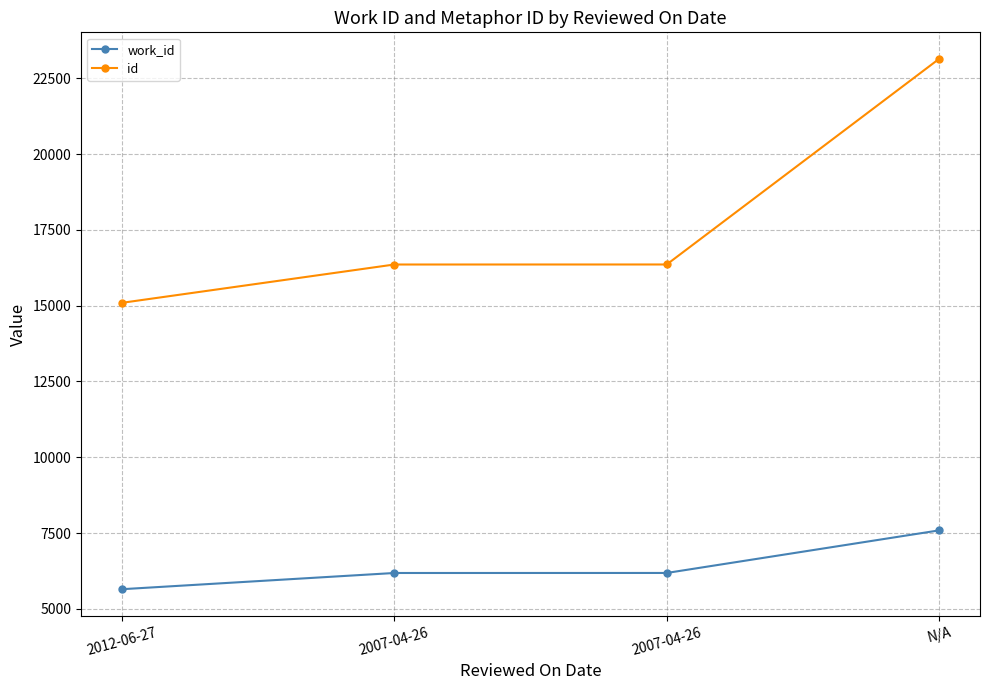

How many data points in id are less than 16360?

2